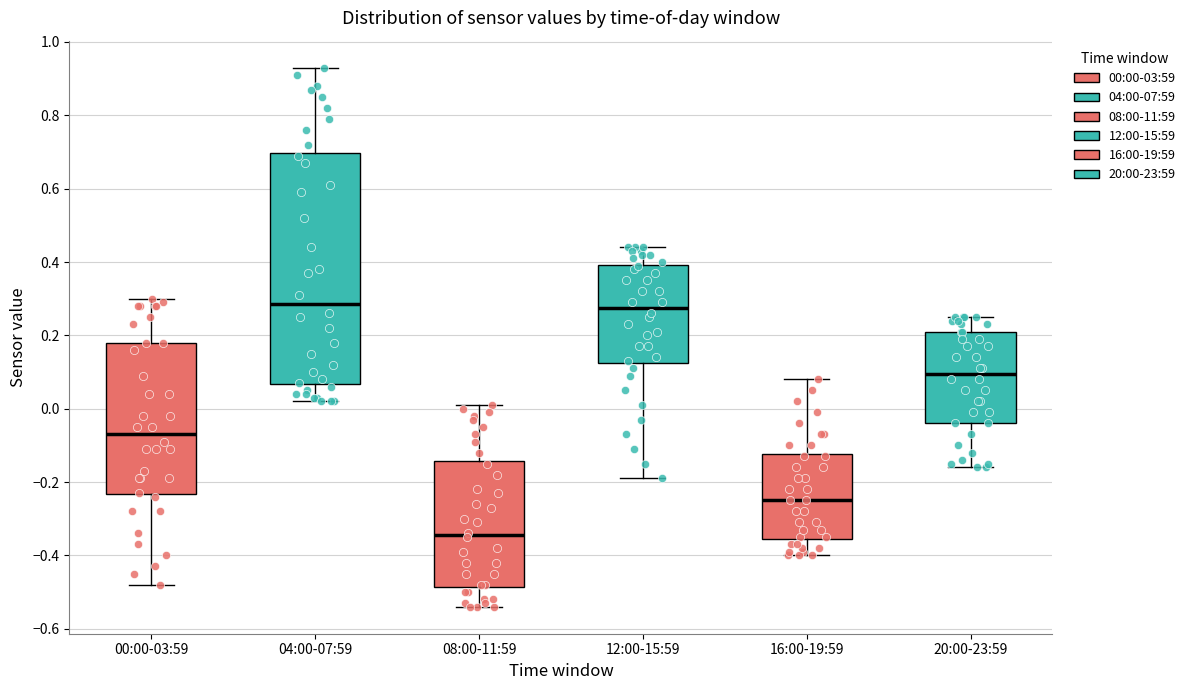

Reading left to right, transcribe this box plot: for each box, give where its median line is, the range the box spans, and where its two whiskers end, as read against the y-axis. The values are not printed on the chart, so give them approximately, as read against the axis.

00:00-03:59: median -0.06, box -0.24 to 0.18, whiskers -0.48 to 0.30
04:00-07:59: median 0.28, box 0.06 to 0.70, whiskers 0.02 to 0.94
08:00-11:59: median -0.34, box -0.48 to -0.14, whiskers -0.54 to 0.02
12:00-15:59: median 0.28, box 0.12 to 0.40, whiskers -0.18 to 0.44
16:00-19:59: median -0.24, box -0.36 to -0.12, whiskers -0.40 to 0.08
20:00-23:59: median 0.10, box -0.04 to 0.22, whiskers -0.16 to 0.26